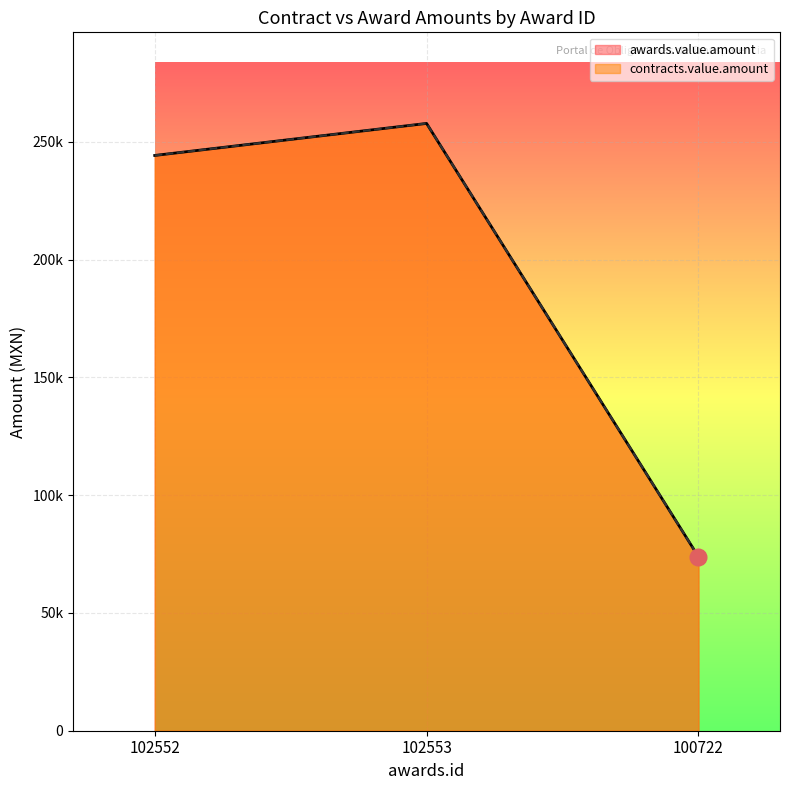

Read the contracts.value.amount value at 102553.

257769.5